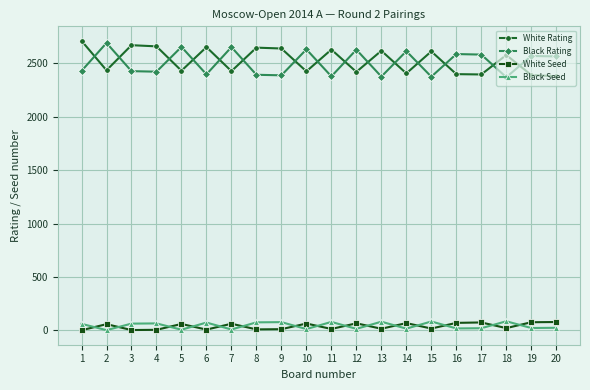

The value of Black Rating at 16 is 3824. True or false?

False